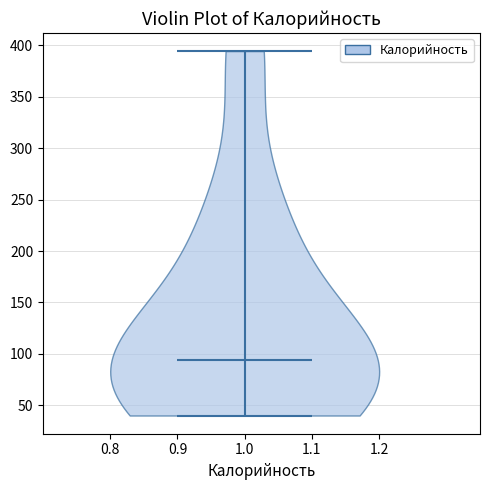

Read this violin plot against the y-axis: where its median line is, and the lowest and highest points the violin reaches. The values are not printed on the chart, so give them approximately, as read against the axis.

median line 95, lowest point 40, highest point 395